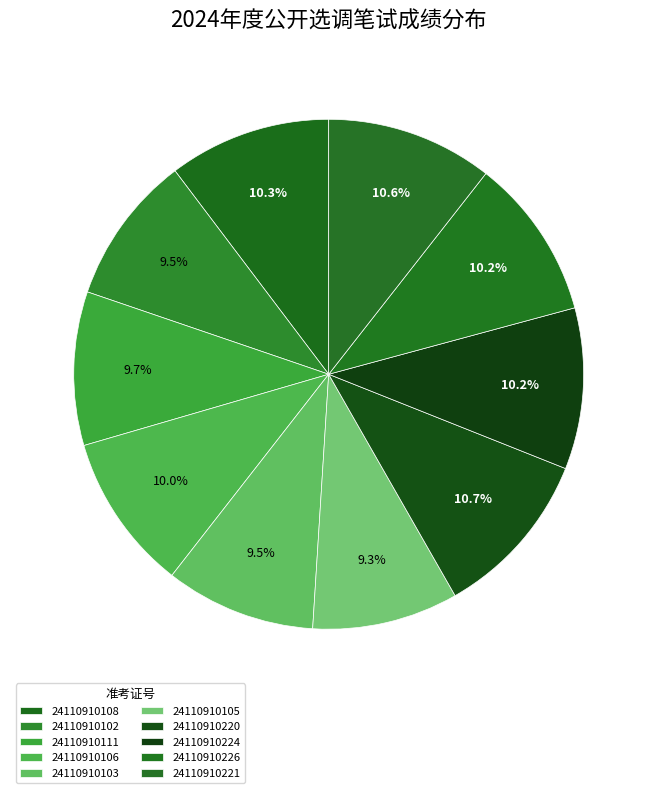

Is it true that 24110910103 is 2% of the pie?

False